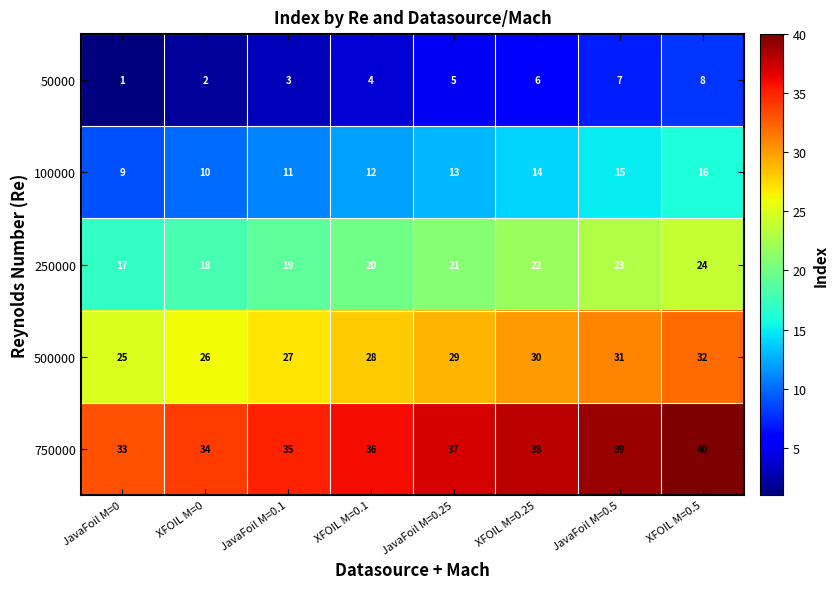

Read the 100000 value at JavaFoil M=0.

9